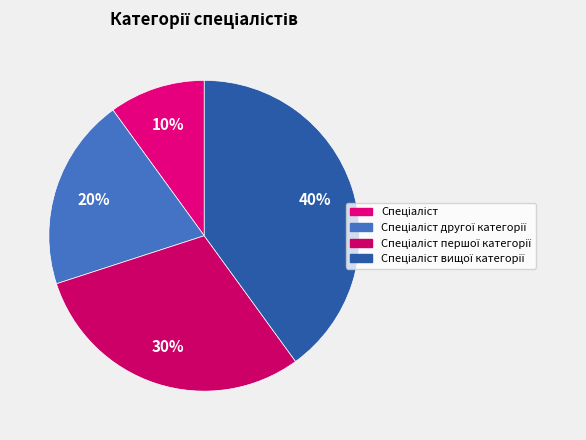

How many slices are in this pie chart?

4